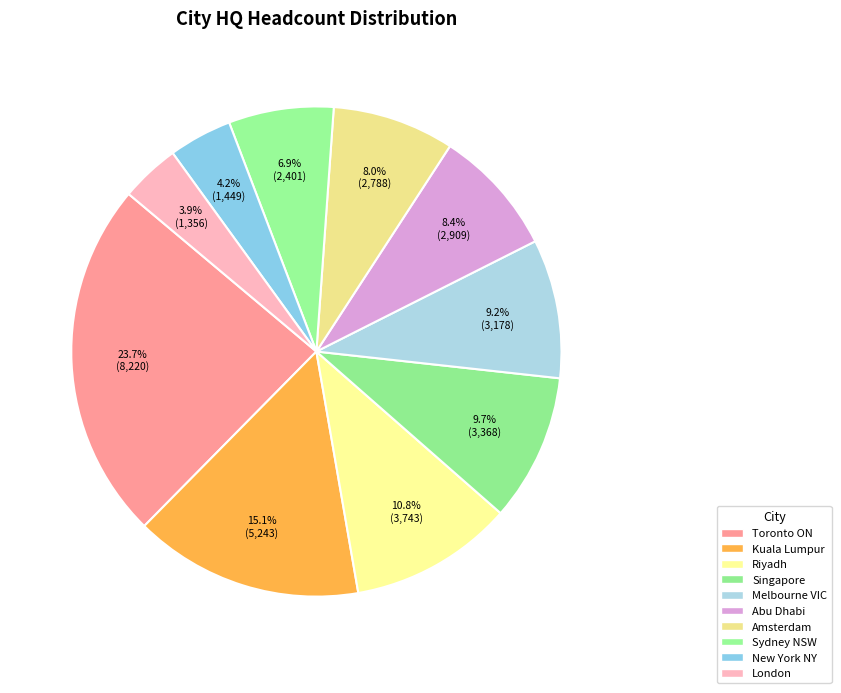

How many slices are in this pie chart?

10